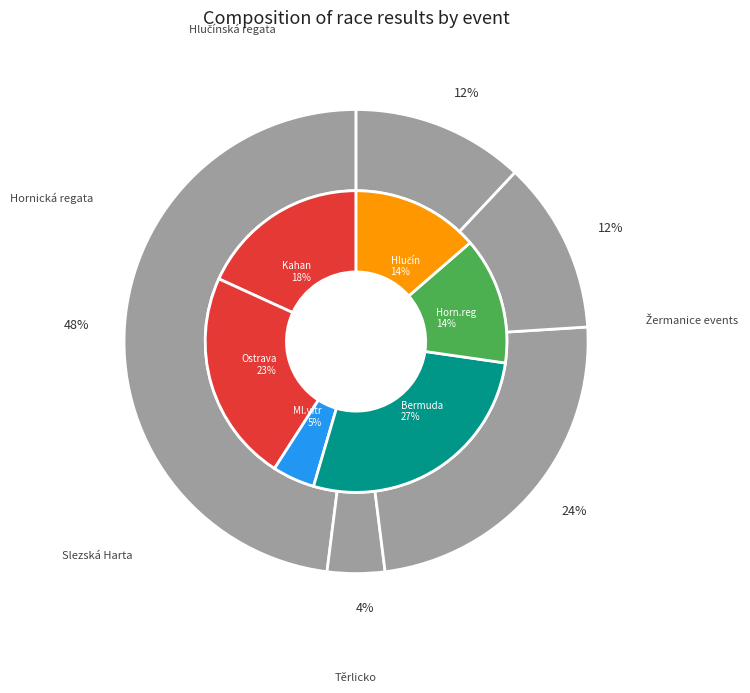

The Hornická regata slice represents 24% of the pie. True or false?

False